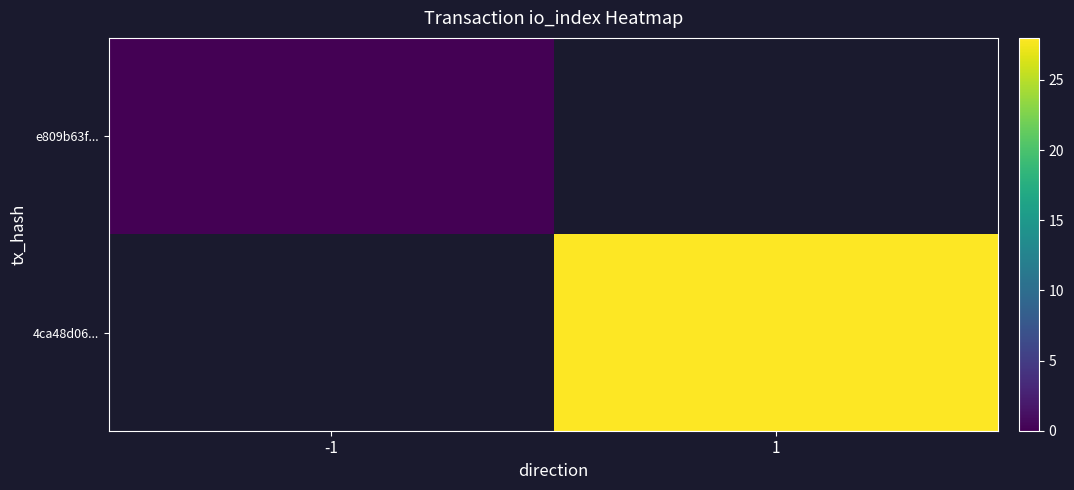

How many distinct data groups are displayed?

2